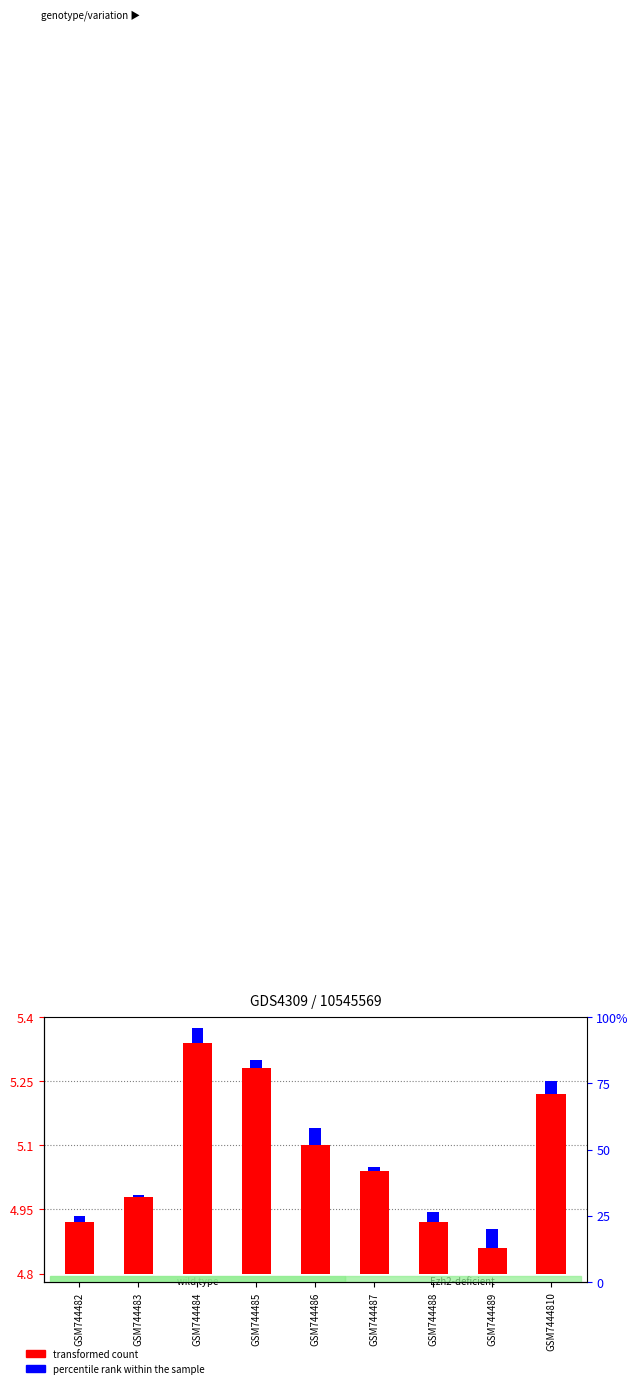

Which series has the largest total across all categories?

transformed count